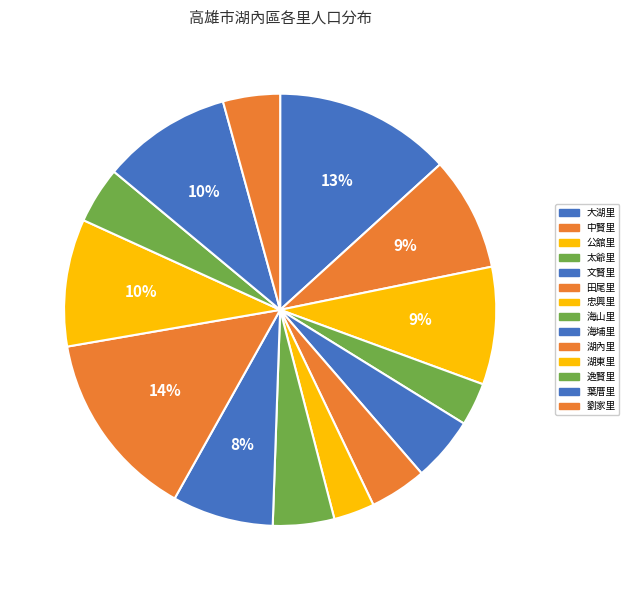

Which category has the biggest portion of the pie?

湖內里